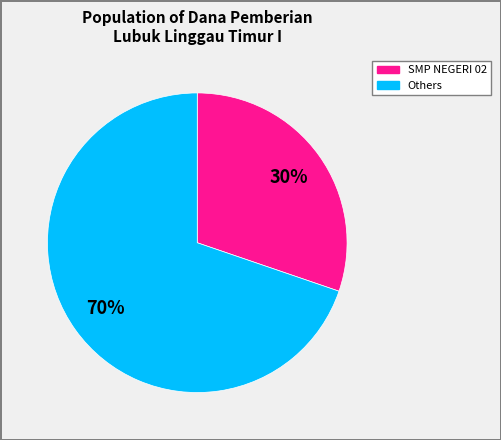

To the nearest percent, what is the average slice percentage?

50%